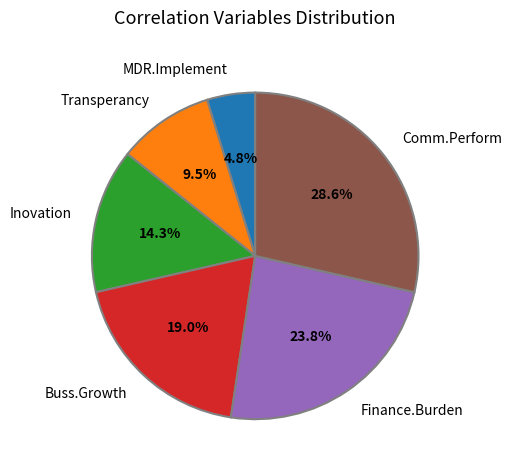

Rank the categories by value from highest to lowest.

Comm.Perform, Finance.Burden, Buss.Growth, Inovation, Transperancy, MDR.Implement